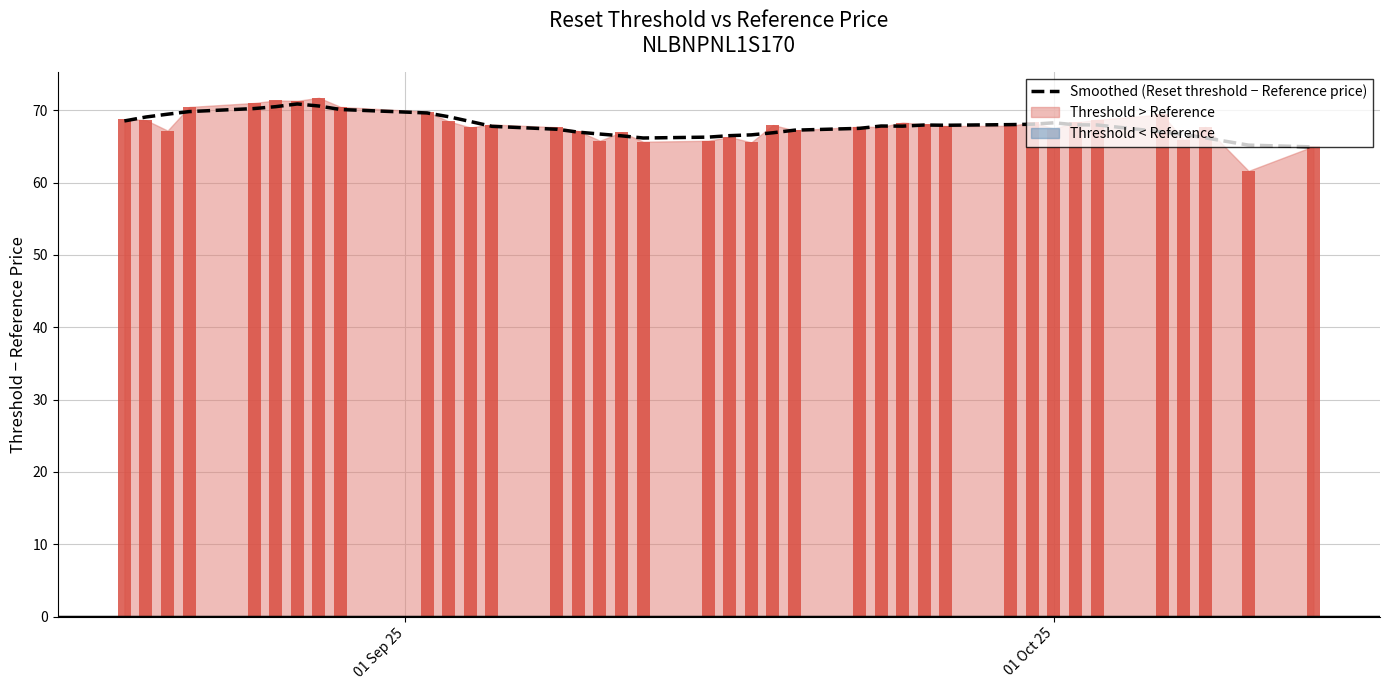

How many data points are less than 67?

12